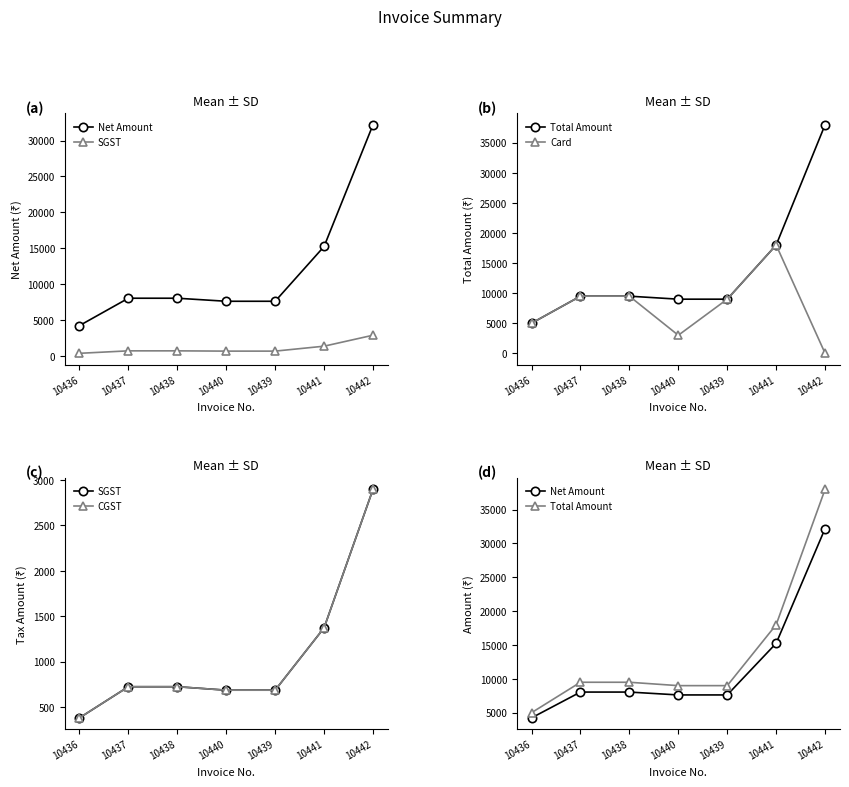

True or false: CGST and Total Amount intersect in this chart.

False